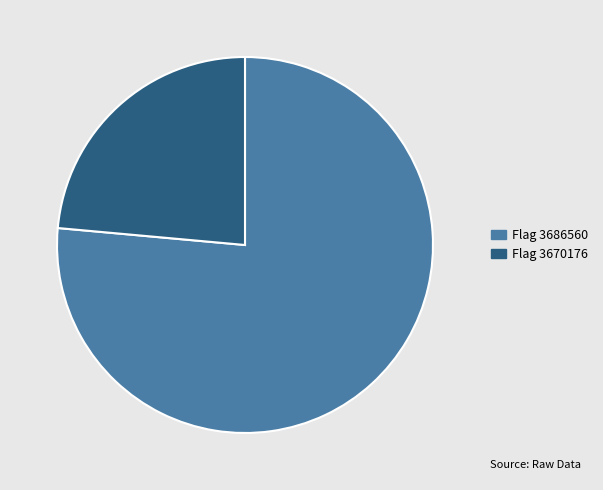

Is there a majority slice in this chart?

Yes